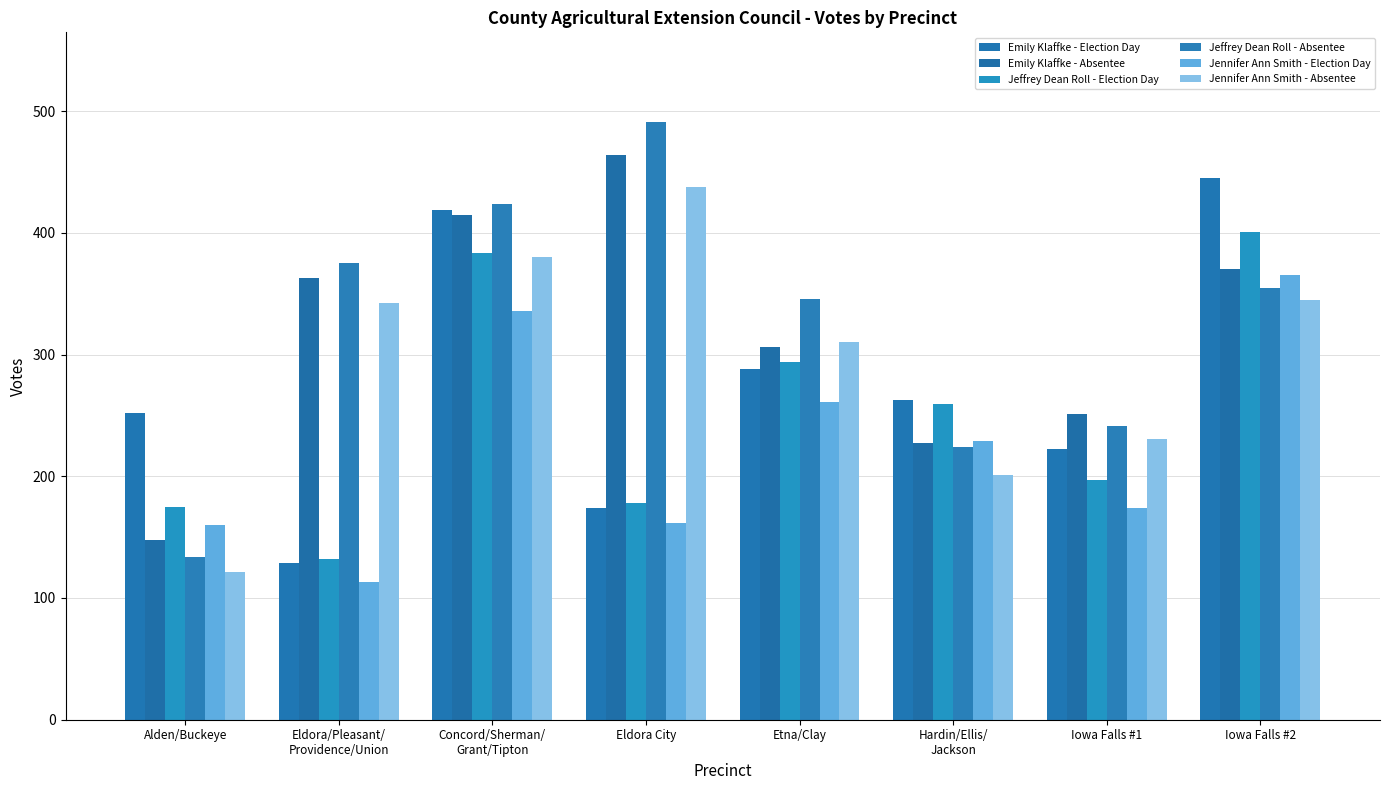

Rank the series at Concord/Sherman/
Grant/Tipton from lowest to highest value.

Jennifer Ann Smith - Election Day, Jennifer Ann Smith - Absentee, Jeffrey Dean Roll - Election Day, Emily Klaffke - Absentee, Emily Klaffke - Election Day, Jeffrey Dean Roll - Absentee